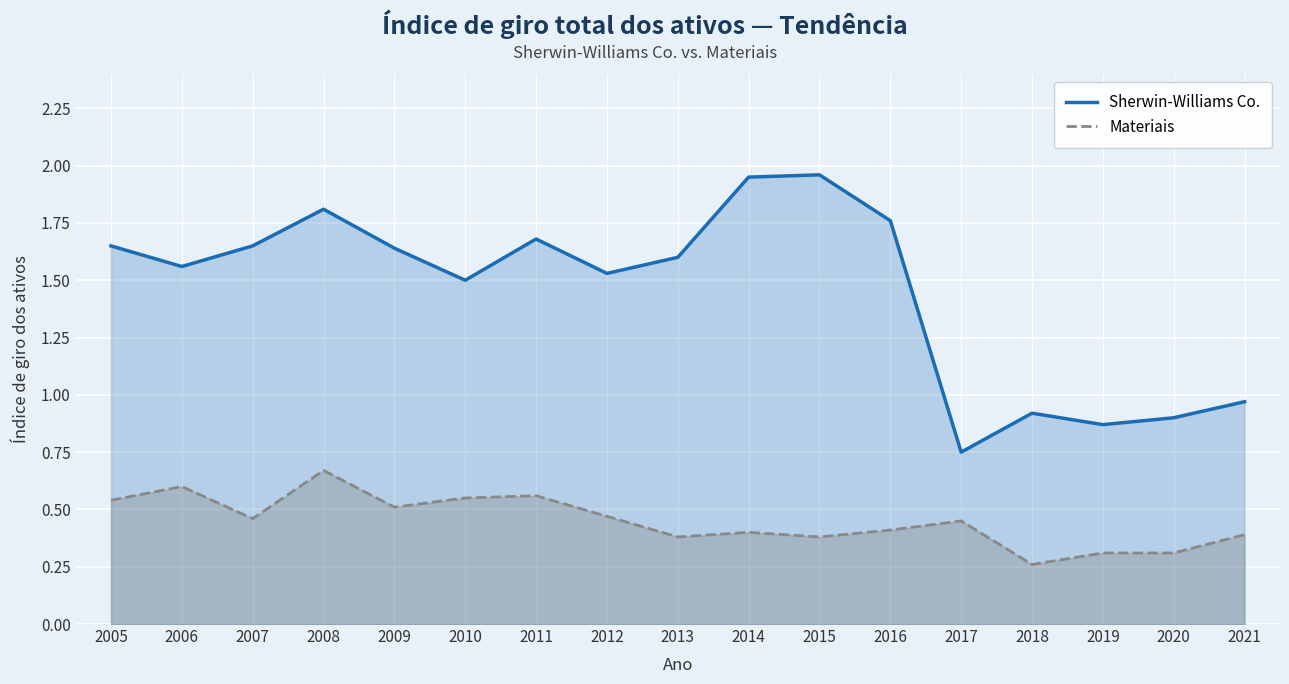

Rank the categories by Materiais value from highest to lowest.

2008, 2006, 2011, 2010, 2005, 2009, 2012, 2007, 2017, 2016, 2014, 2021, 2013, 2015, 2019, 2020, 2018